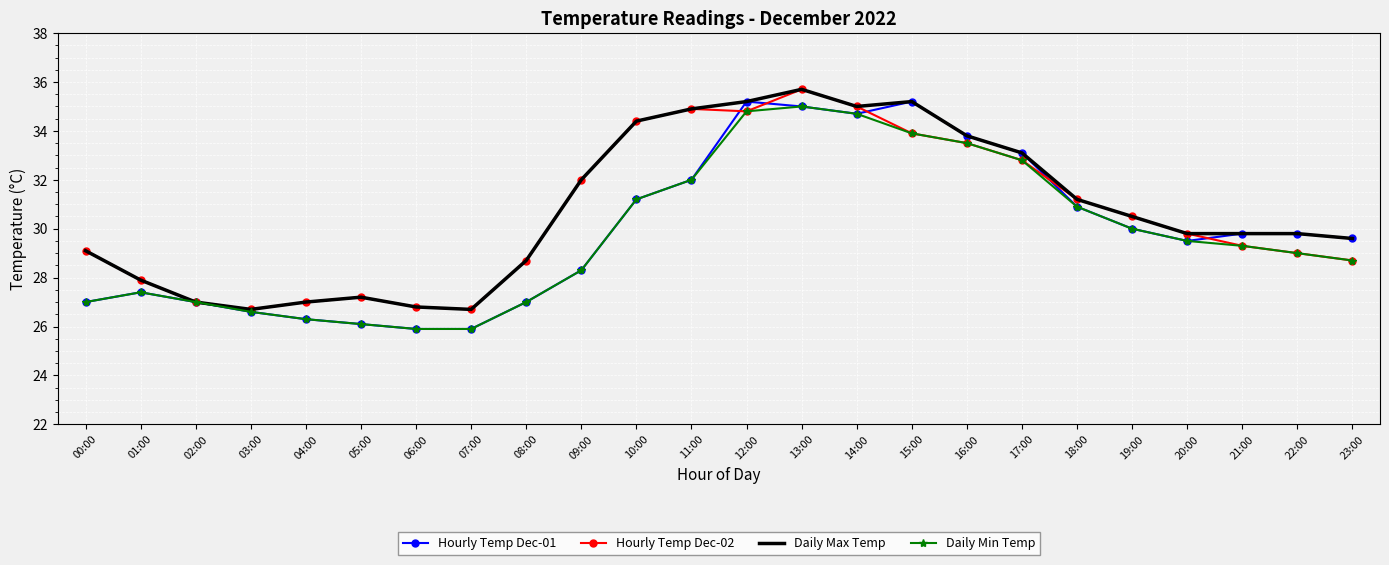

Count the number of categories in the chart.

24